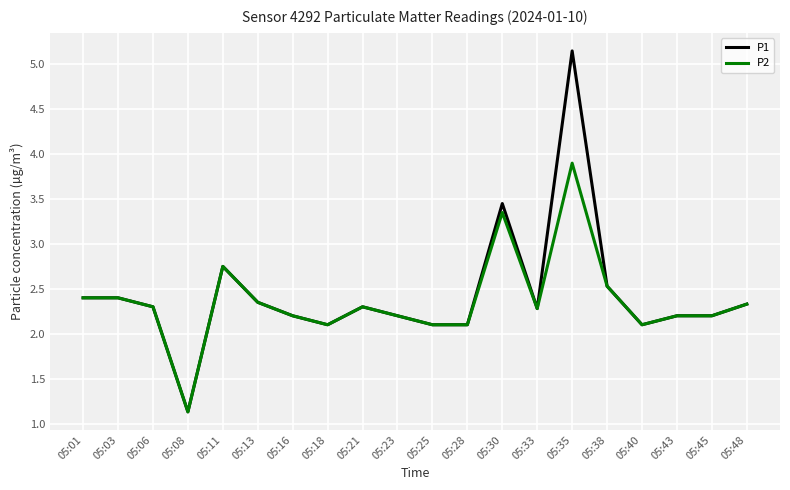

Which series has the widest spread of values?

P1